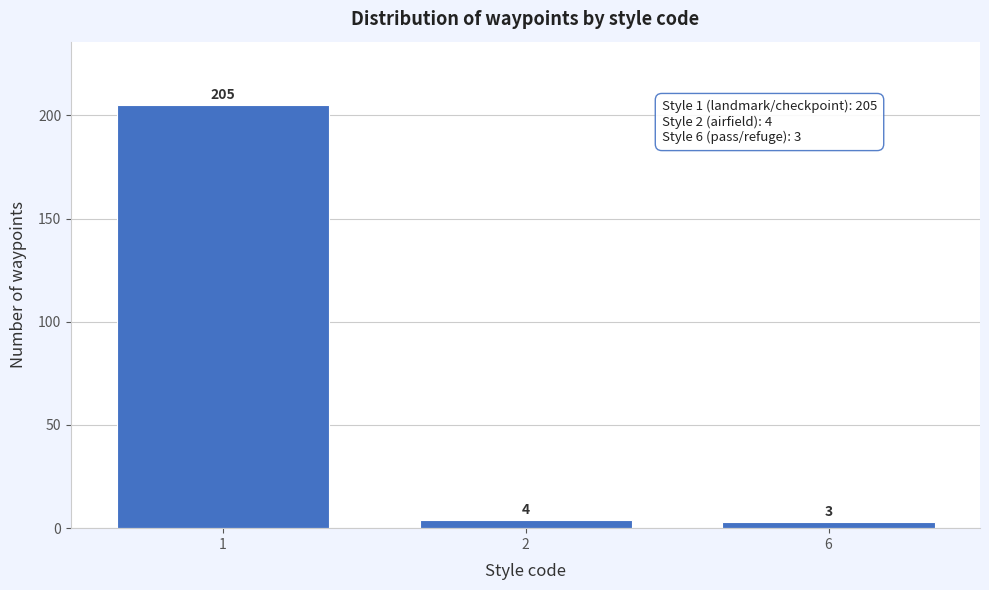

Reading right to left, transcribe all the data shown in this chart.

3	4	205